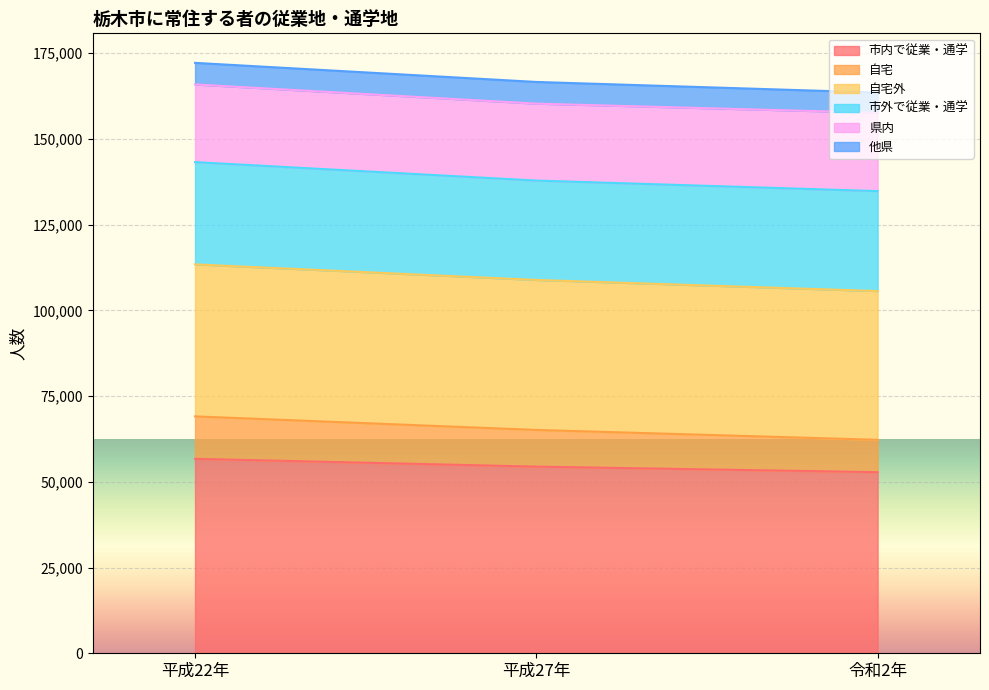

The value of 市内で従業・通学 at 令和2年 is 15256. True or false?

False